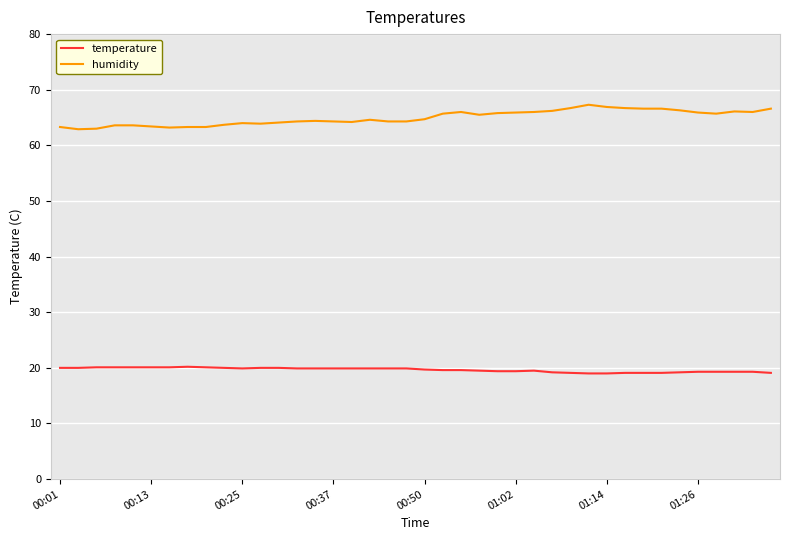

What is the maximum value for temperature?

20.2